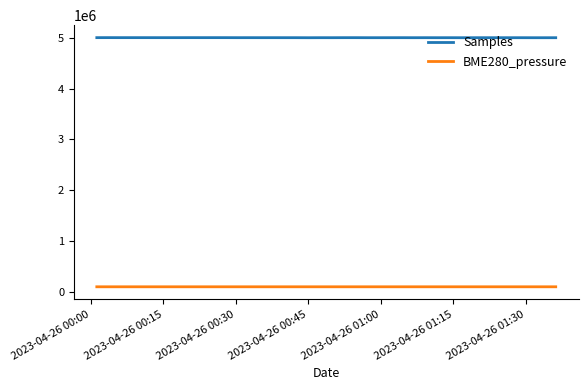

Rank the series by their maximum value, from lowest to highest.

BME280_pressure, Samples